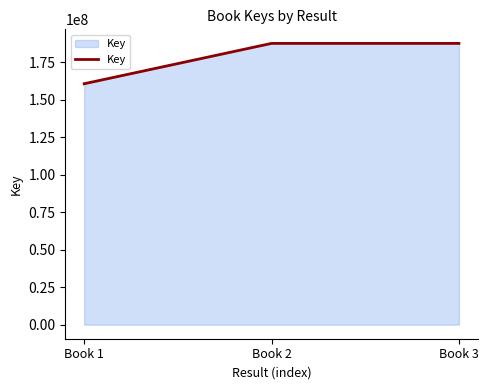

Which category has the lowest value across all series?

Book 1